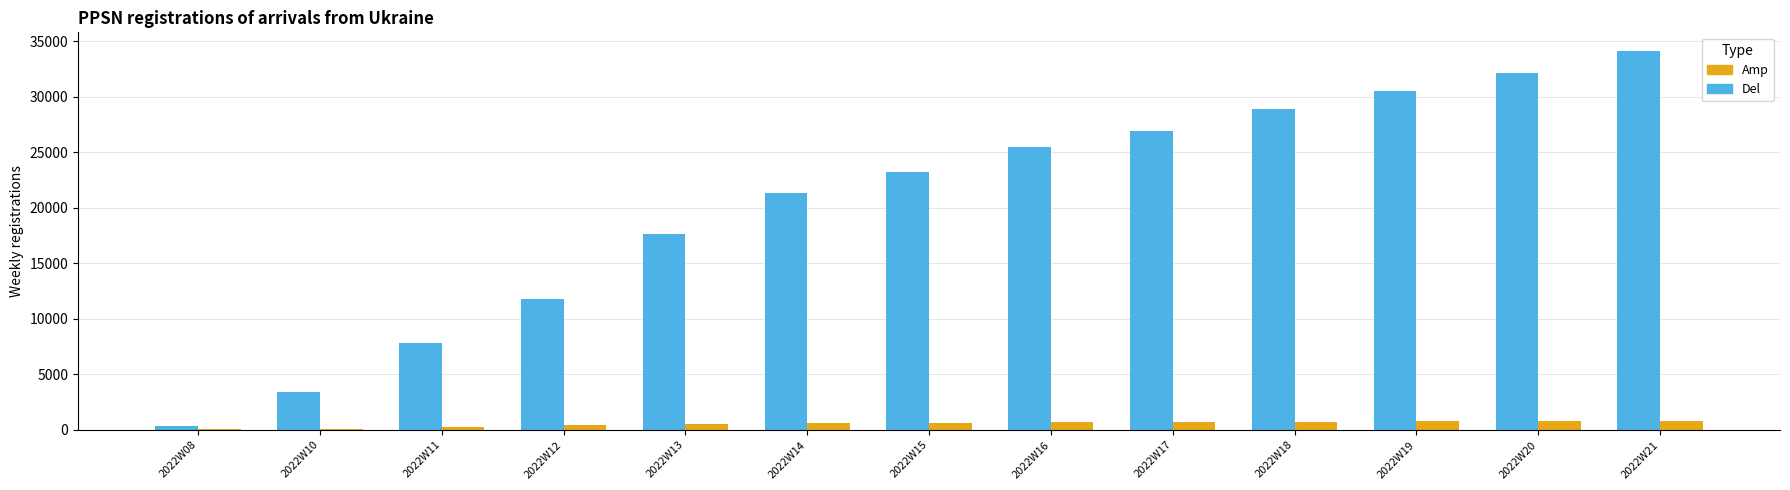

What is the maximum value shown in the chart?

34085